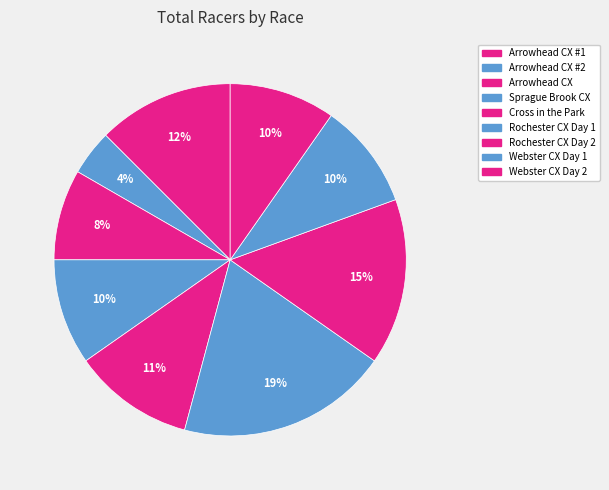

Is there any slice that represents more than half of the pie?

No